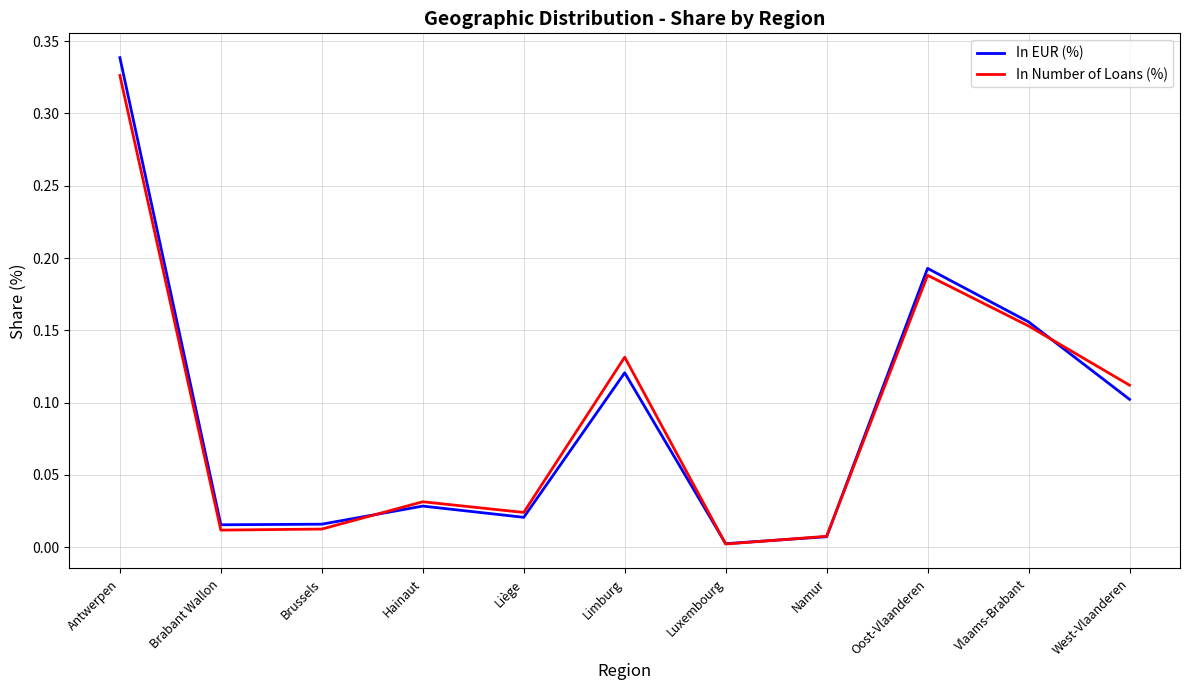

What are all the series names shown in the legend?

In EUR (%), In Number of Loans (%)